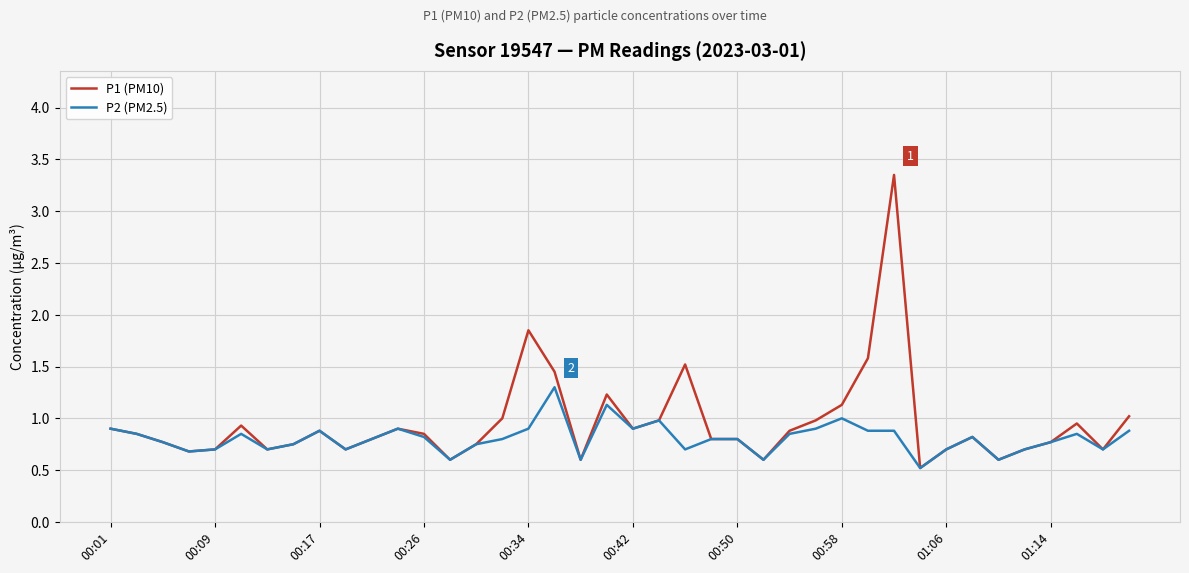

What is the smallest value displayed?

0.5